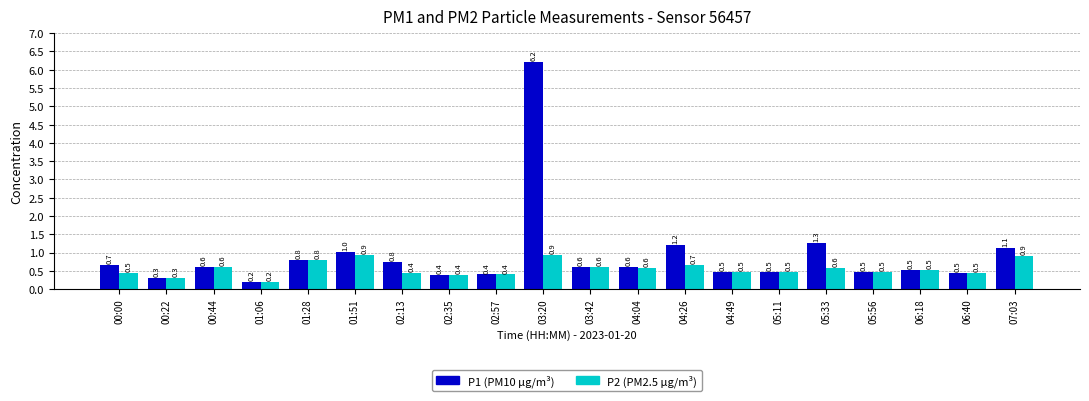

What are all the series names shown in the legend?

P1 (PM10 µg/m³), P2 (PM2.5 µg/m³)